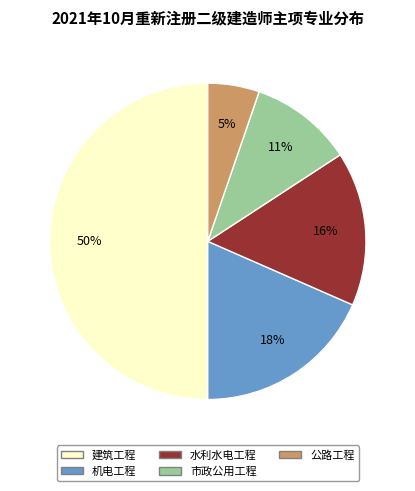

The 水利水电工程 slice represents 16% of the pie. True or false?

True